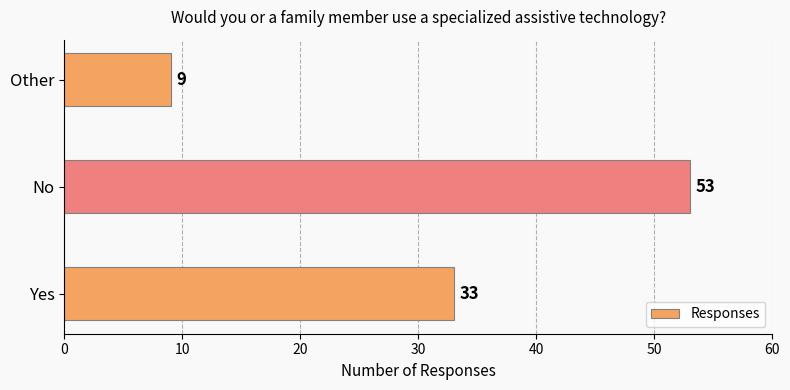

Which has a higher value, Yes or No?

No